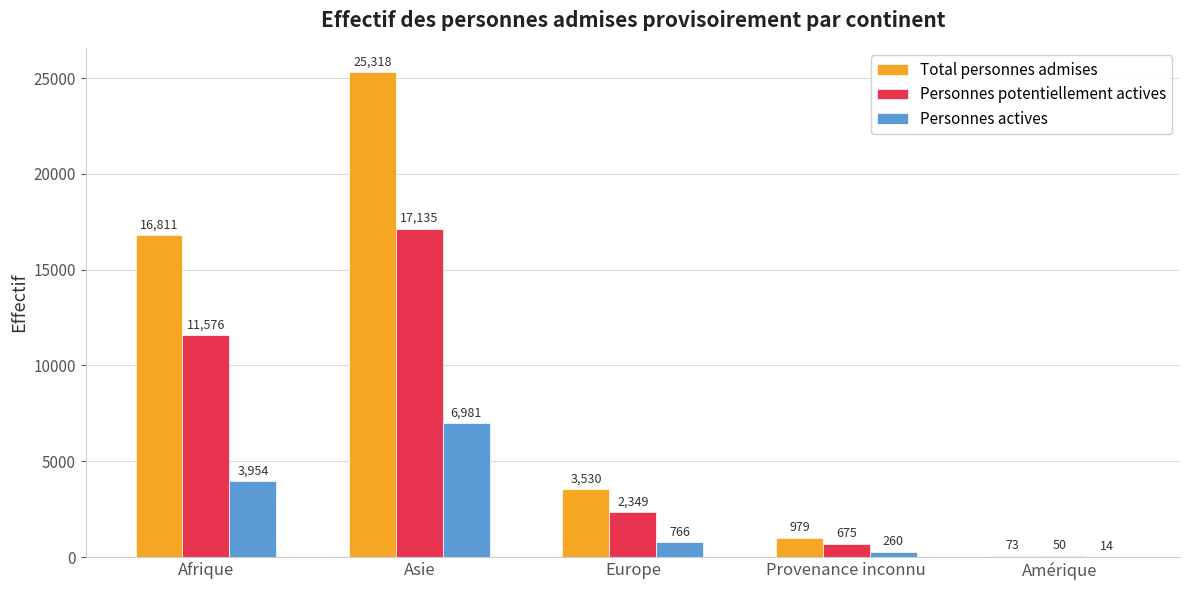

Between Europe and Provenance inconnu, which series saw the biggest shift?

Total personnes admises